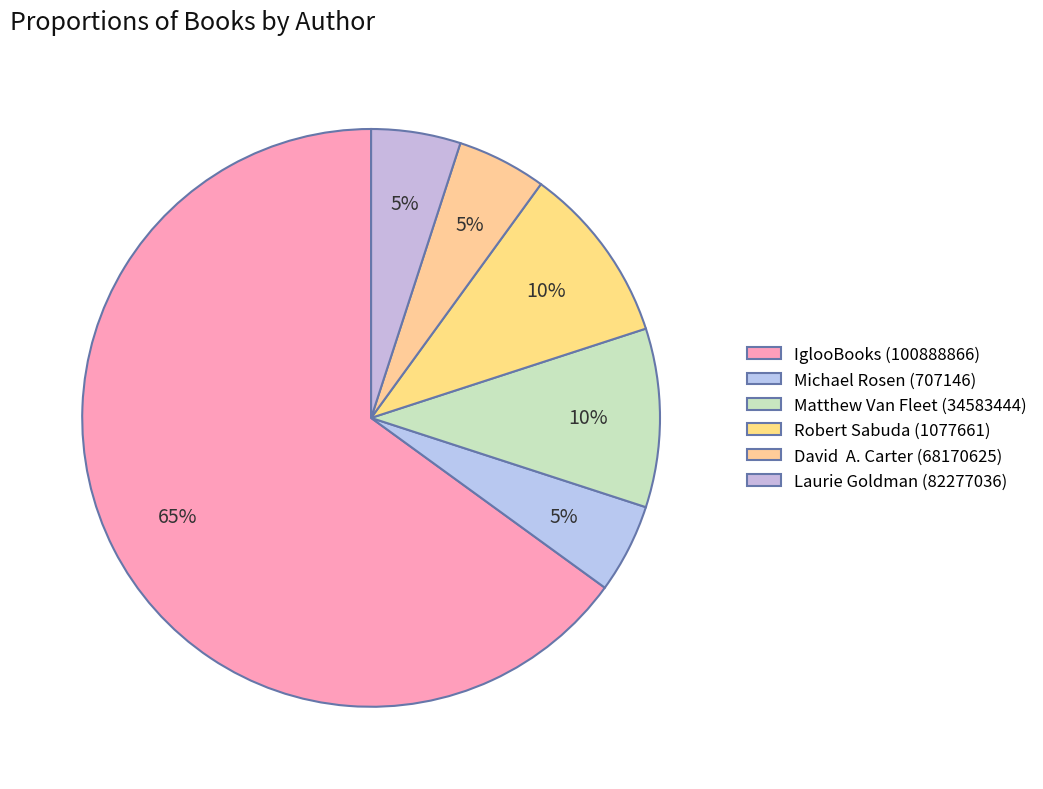

To the nearest percent, what is the average slice percentage?

17%